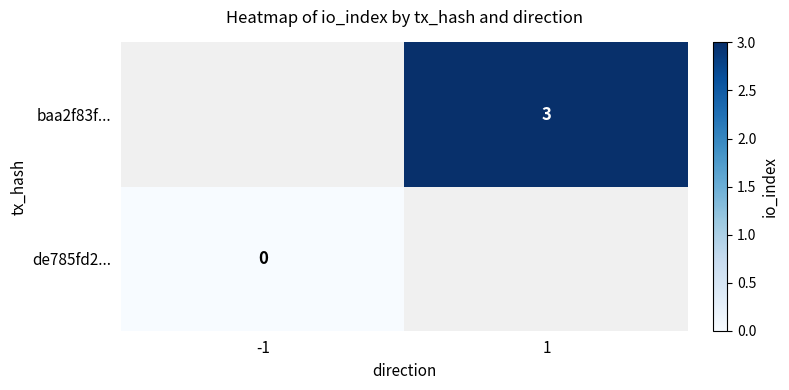

Is the value of de785fd2... at -1 greater than the value of baa2f83f... at 1?

No